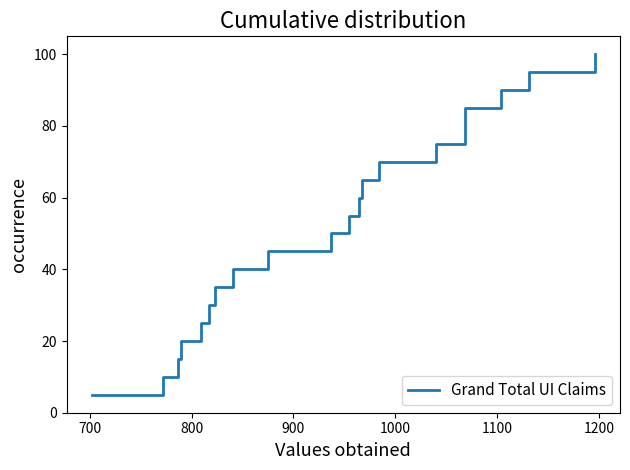

The value at 12 is 44.4. True or false?

False